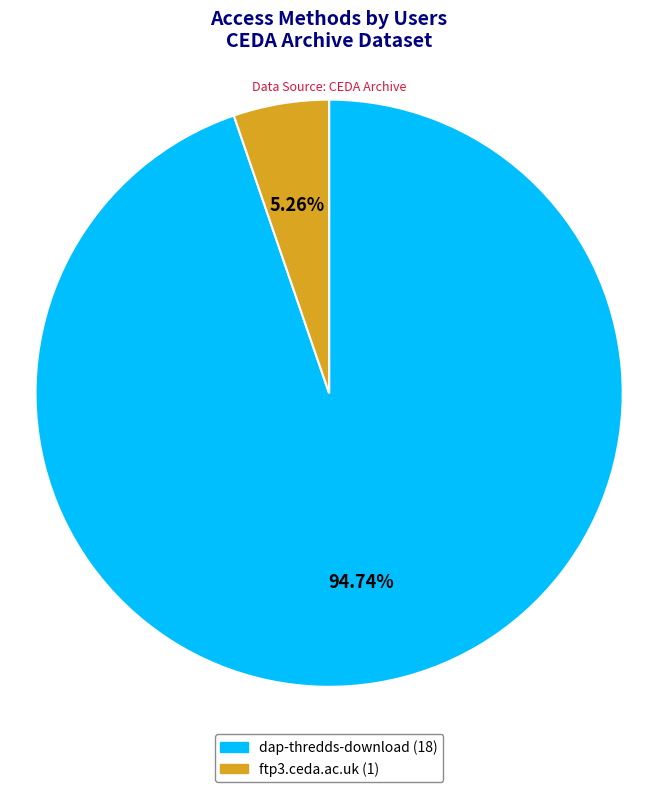

Is dap-thredds-download the majority of the pie?

Yes